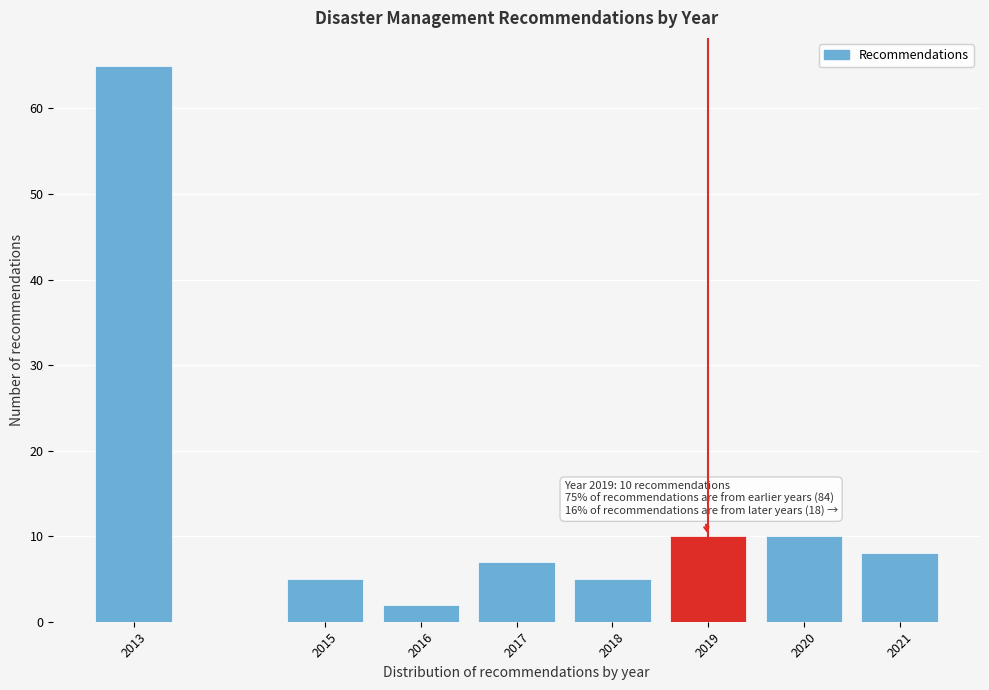

Reading left to right, transcribe all the data shown in this chart.

65	5	2	7	5	10	10	8